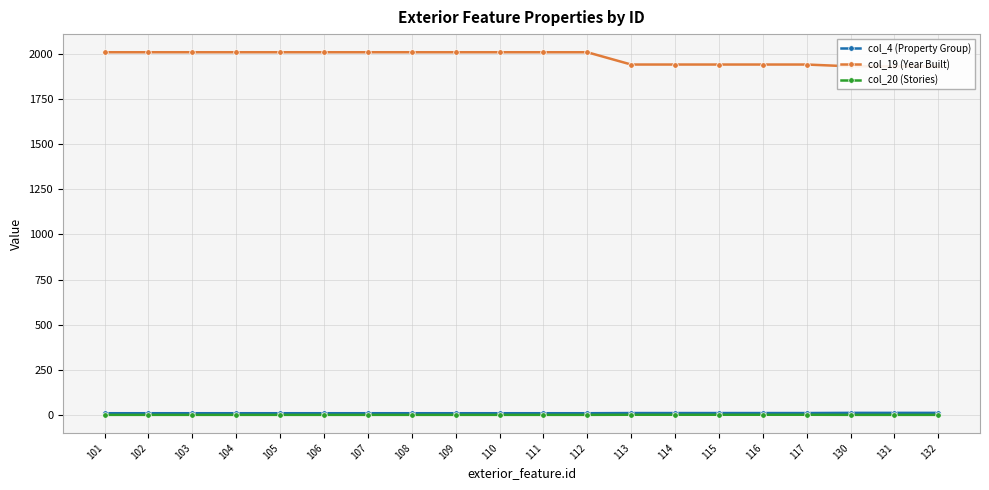

At which label is col_20 (Stories) closest to 2?

101